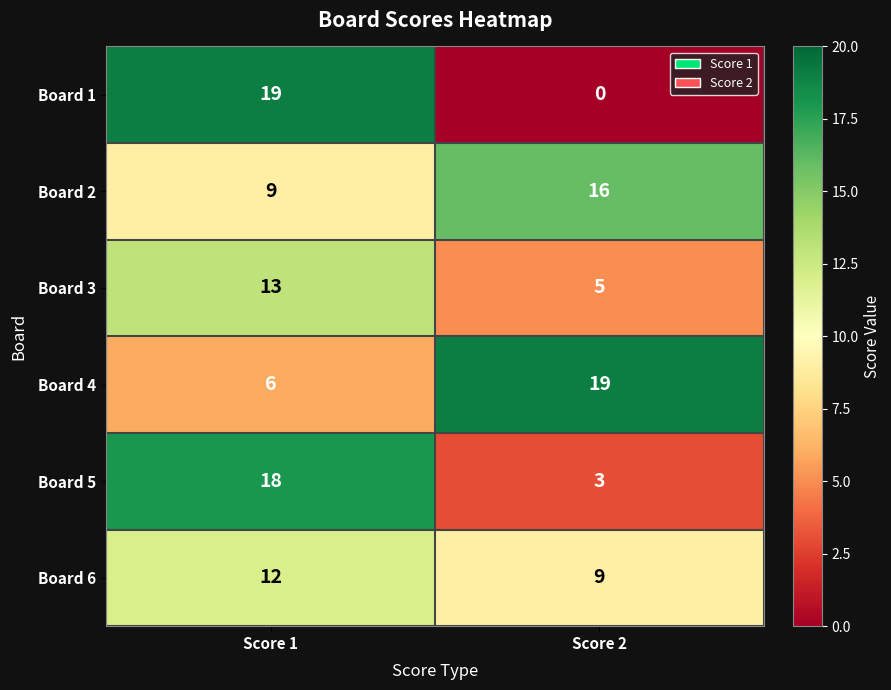

The Board 1 series shows 26 at Score 1. True or false?

False